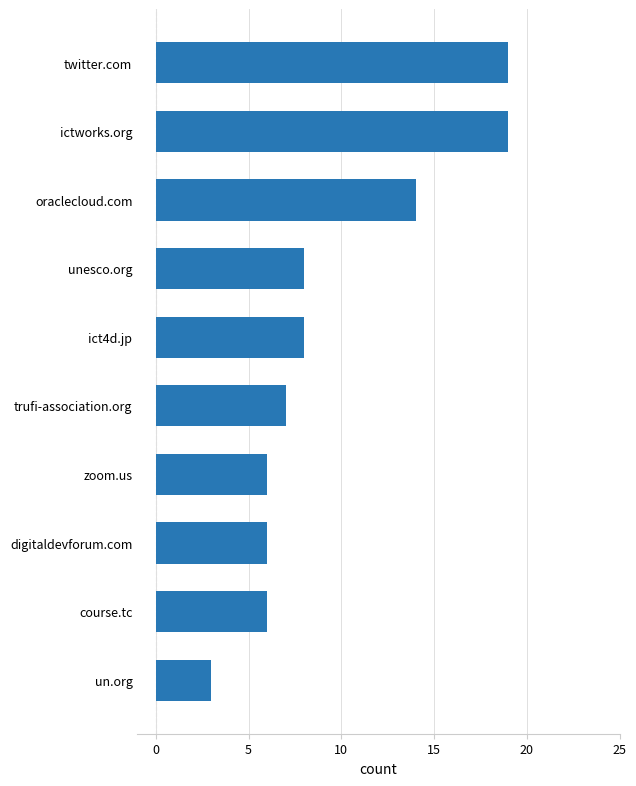

How many bars are there in total?

10